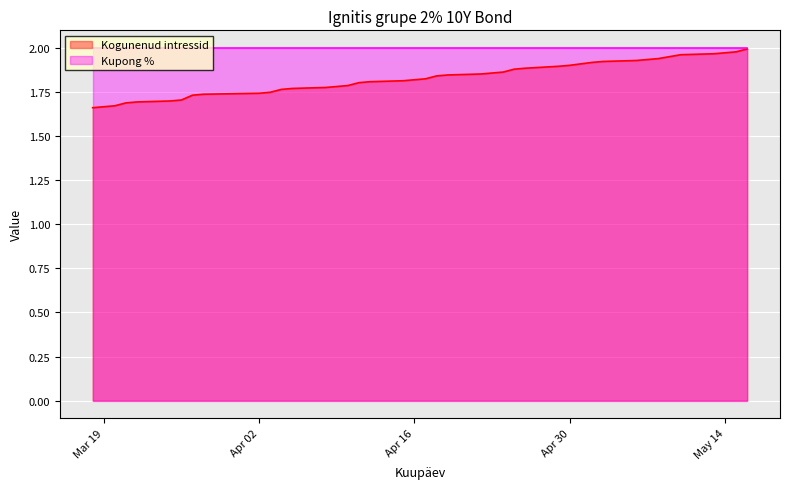

List the series in order of their overall mean, lowest first.

Kogunenud intressid, Kupong %